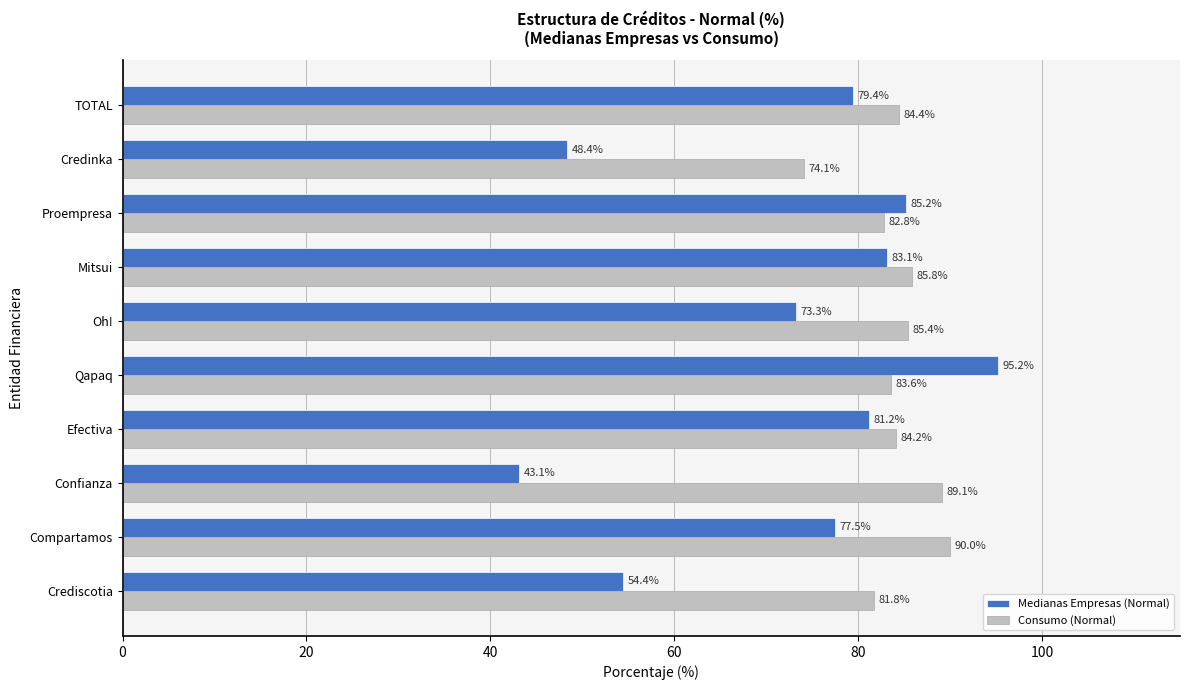

What is the difference between the maximum and minimum values in the Medianas Empresas (Normal) series?

52.1